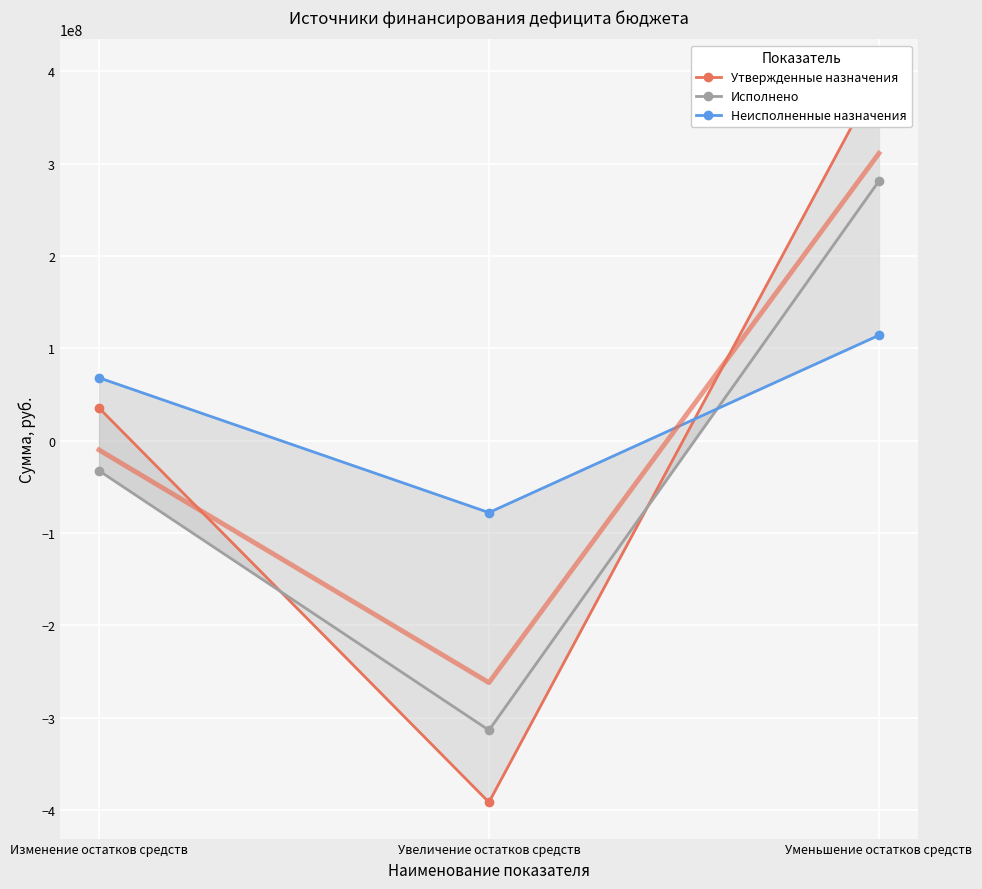

Reading left to right, what are all the values shown in this chart?

Утвержденные назначения: Изменение остатков средств=35357700.0	Увеличение остатков средств=-391799084.1	Уменьшение остатков средств=395122595.2
Исполнено: Изменение остатков средств=-32637413.7	Увеличение остатков средств=-313760201.5	Уменьшение остатков средств=281122787.8
Неисполненные назначения: Изменение остатков средств=67995113.7	Увеличение остатков средств=-78038882.6	Уменьшение остатков средств=113999807.3